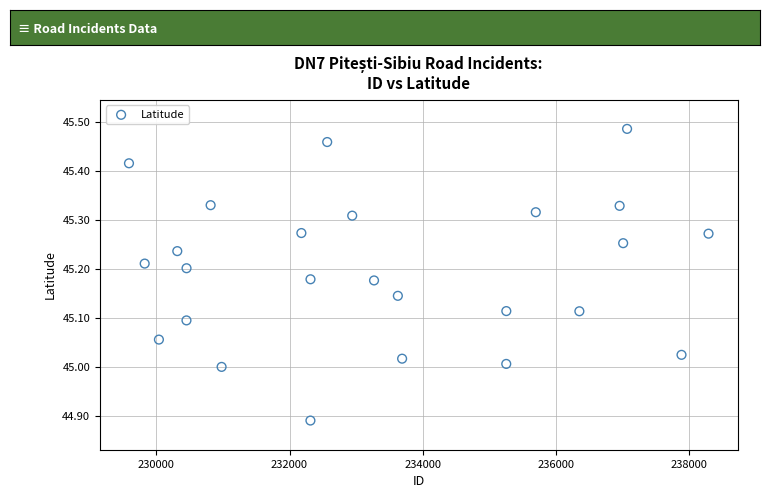

What is the range of Y values (max minus min)?

0.6